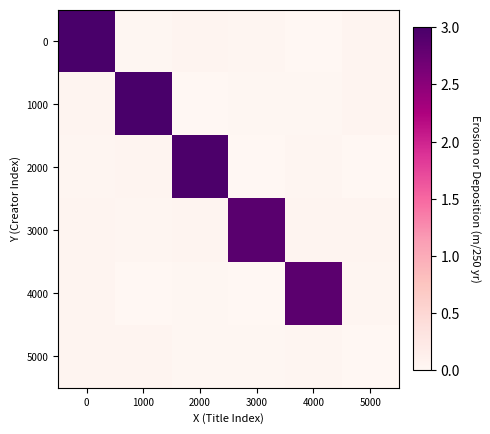

What is the total value across all series at 2000?

3.1